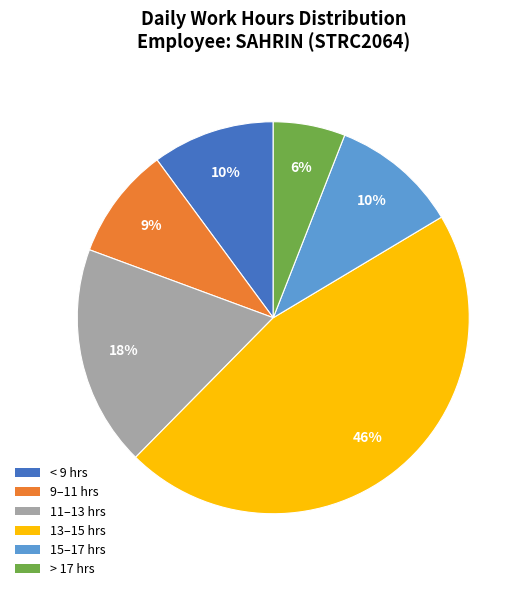

Between > 17 hrs and 15–17 hrs, which is larger?

15–17 hrs